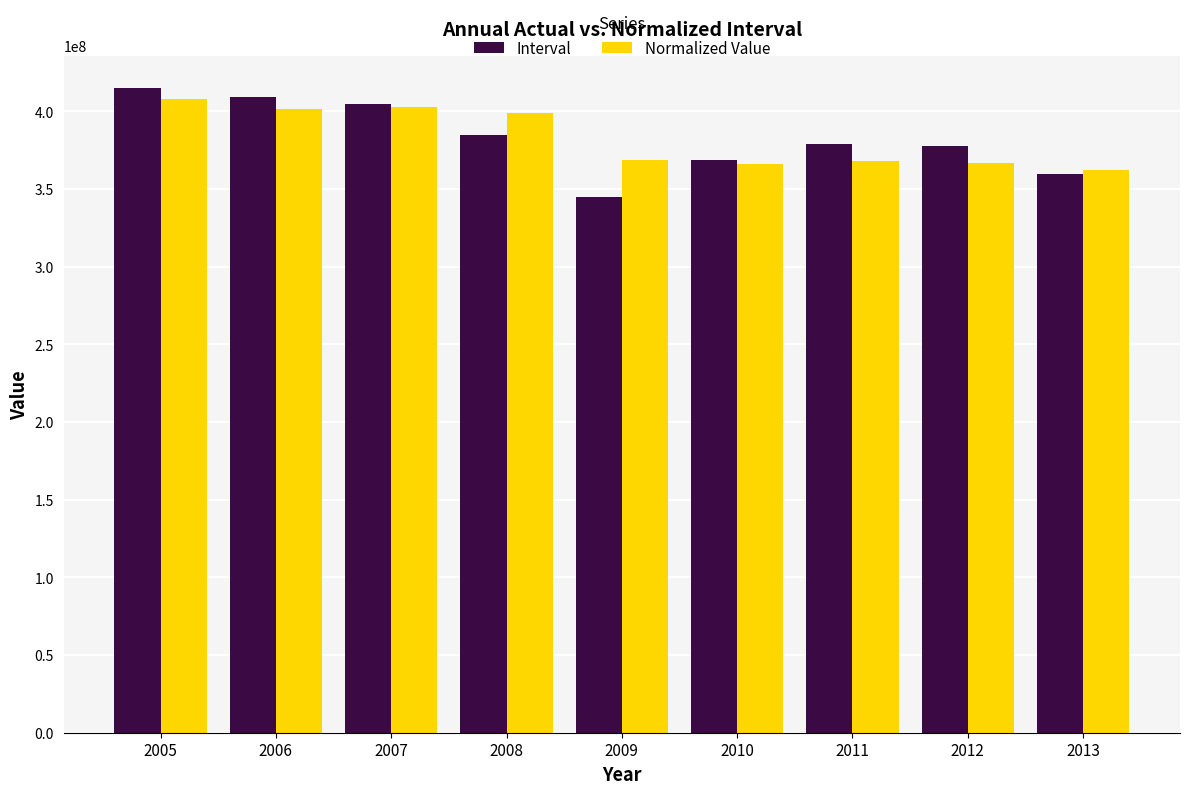

True or false: Interval has a value of 150673116.1 at 2011.

False